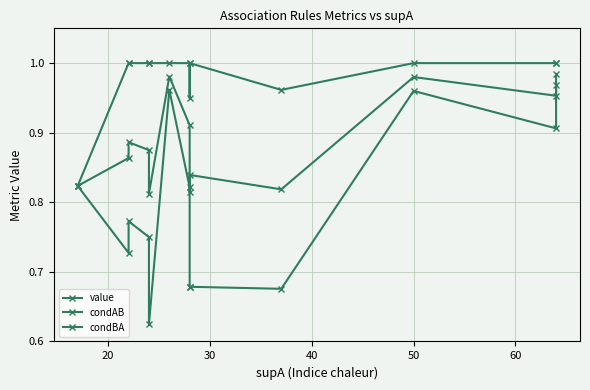

What is the average value of the condBA series?

1.0